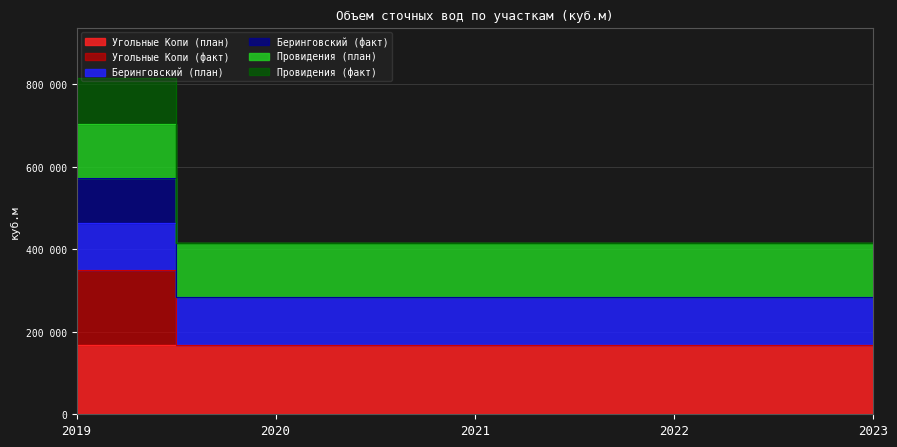

What is the value of the Угольные Копи (факт) point at the 5th from the left?

168907.7